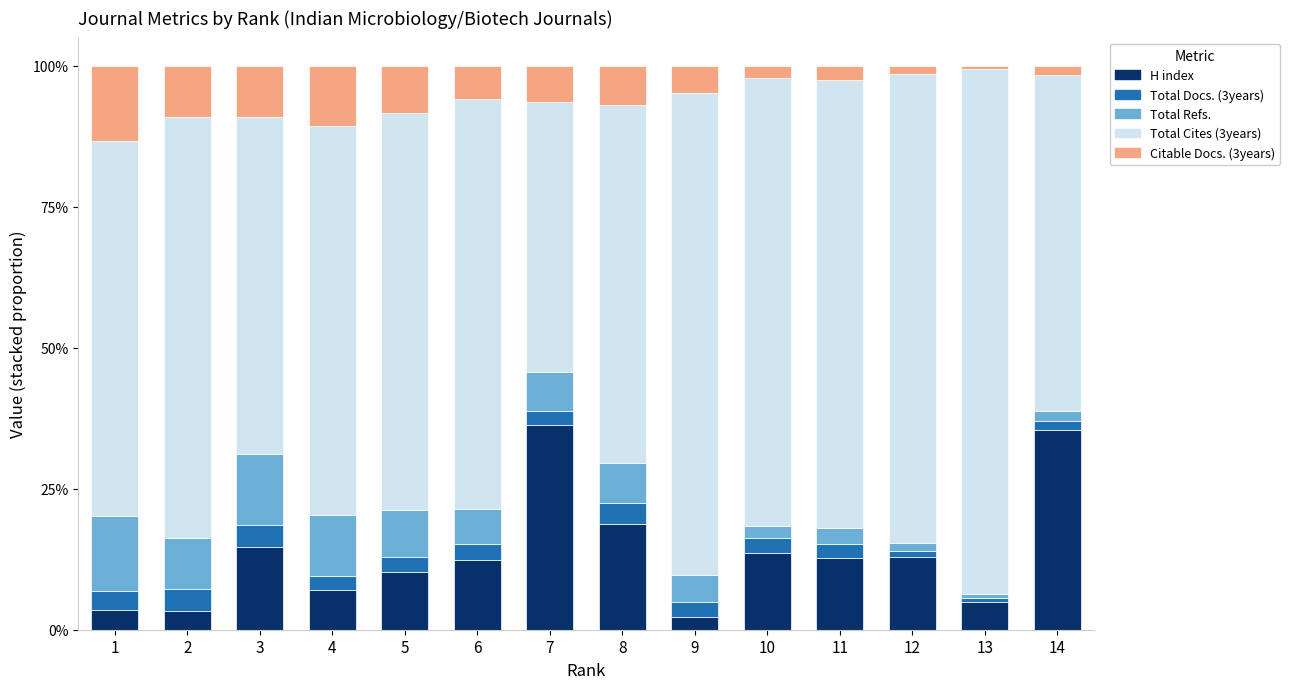

What are all the series names shown in the legend?

H index, Total Docs. (3years), Total Refs., Total Cites (3years), Citable Docs. (3years)